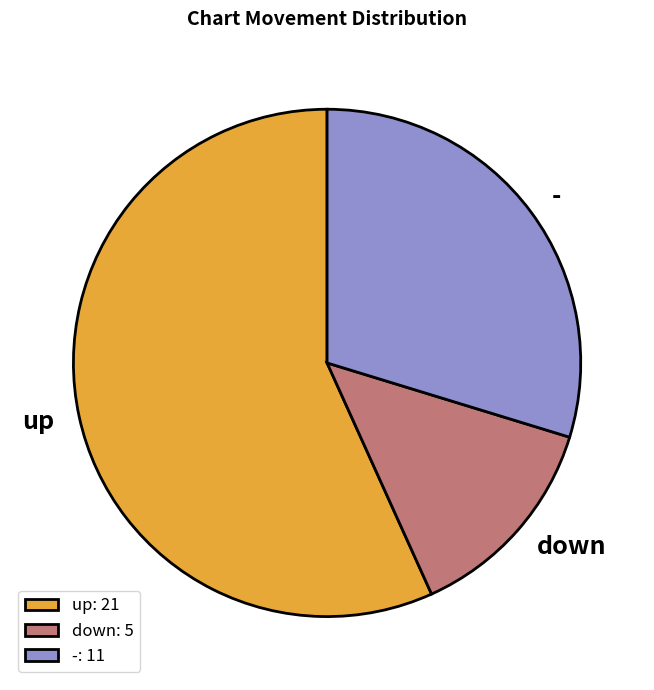

Which category has the biggest portion of the pie?

up